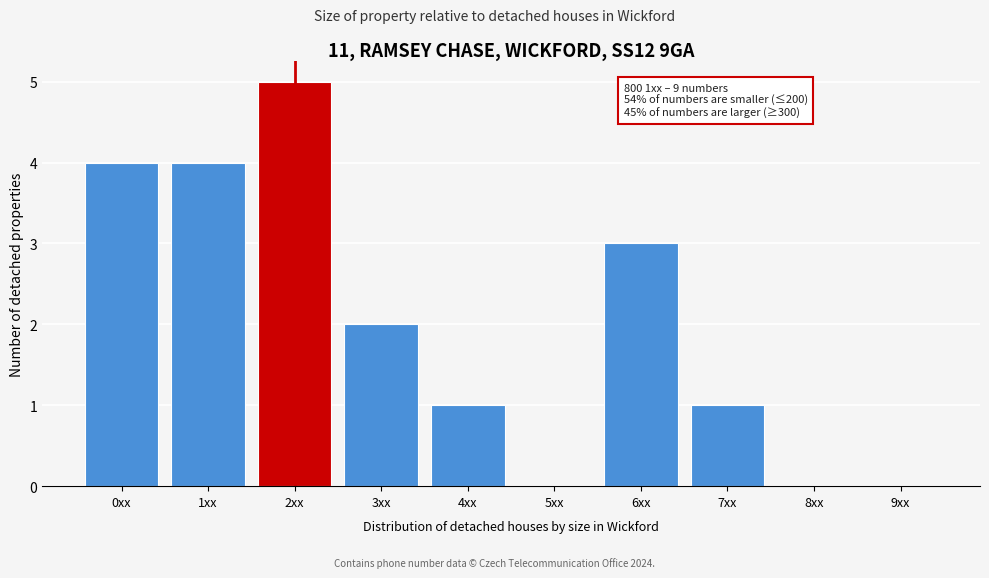

Reading left to right, extract all data points from this chart.

0xx=4	1xx=4	2xx=5	3xx=2	4xx=1	5xx=0	6xx=3	7xx=1	8xx=0	9xx=0